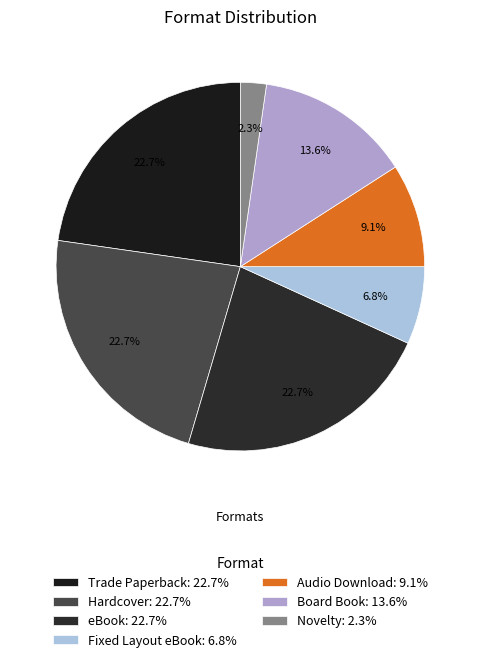

True or false: Hardcover accounts for 23% of the total.

True